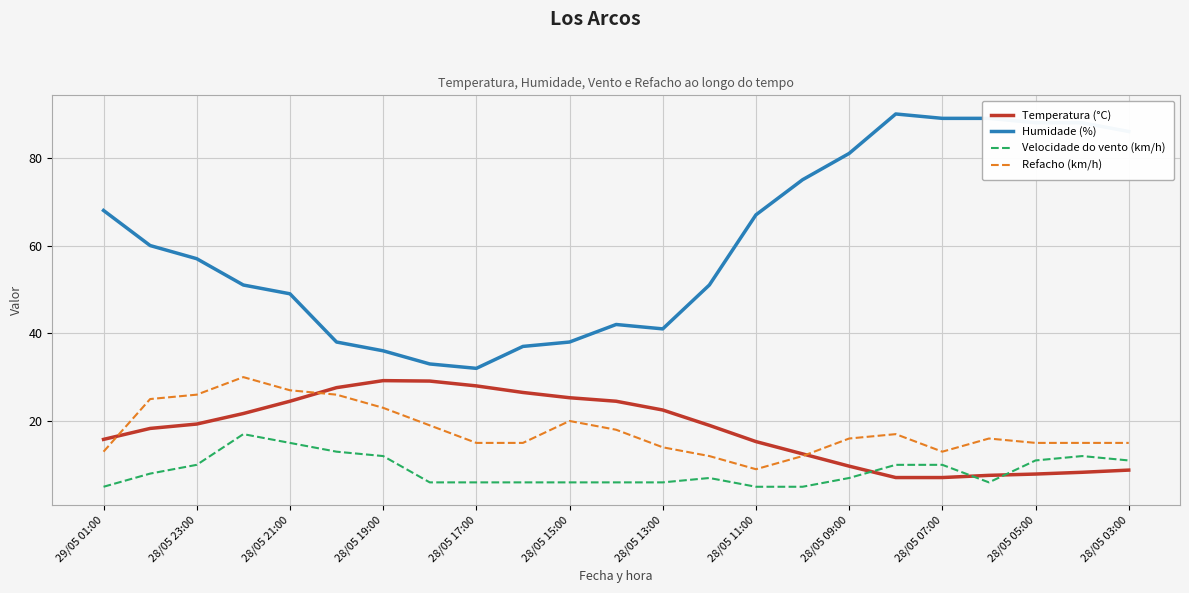

True or false: Temperatura (°C) and Humidade (%) intersect in this chart.

False